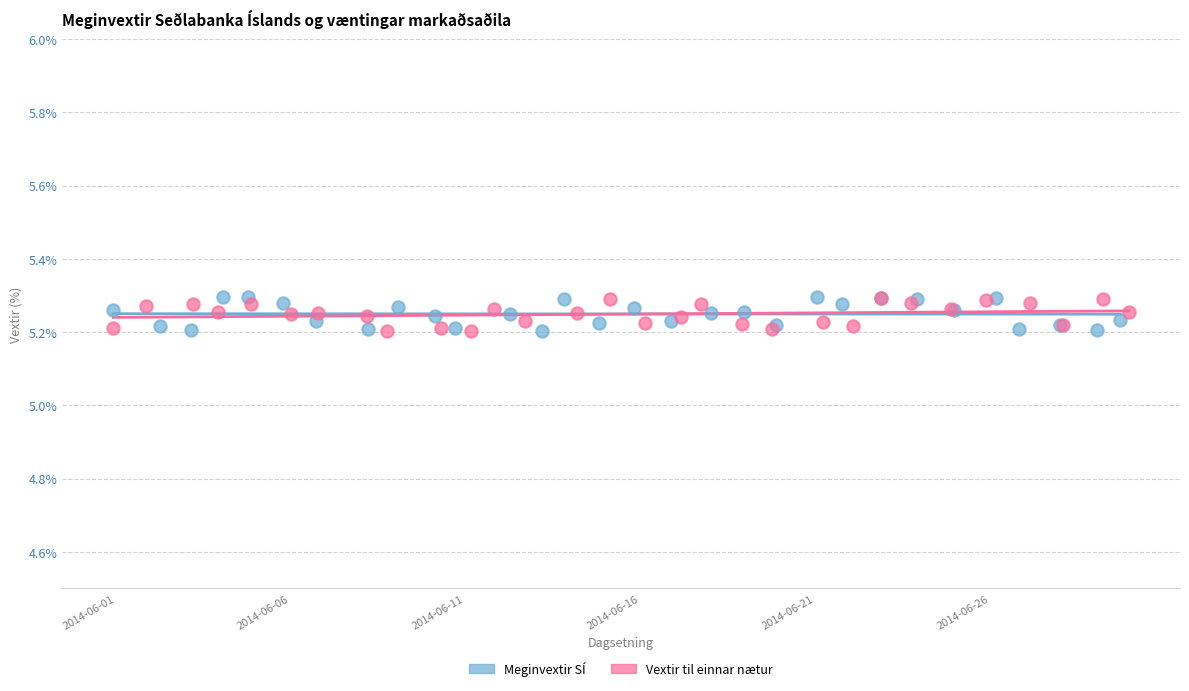

Which series has the largest Y range (max minus min)?

Meginvextir SÍ